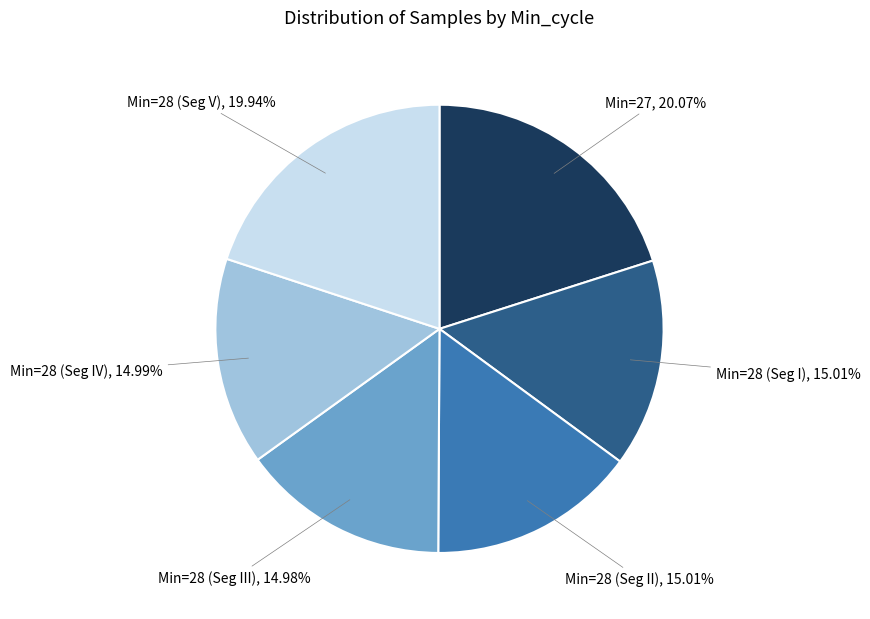

Is there a majority slice in this chart?

No